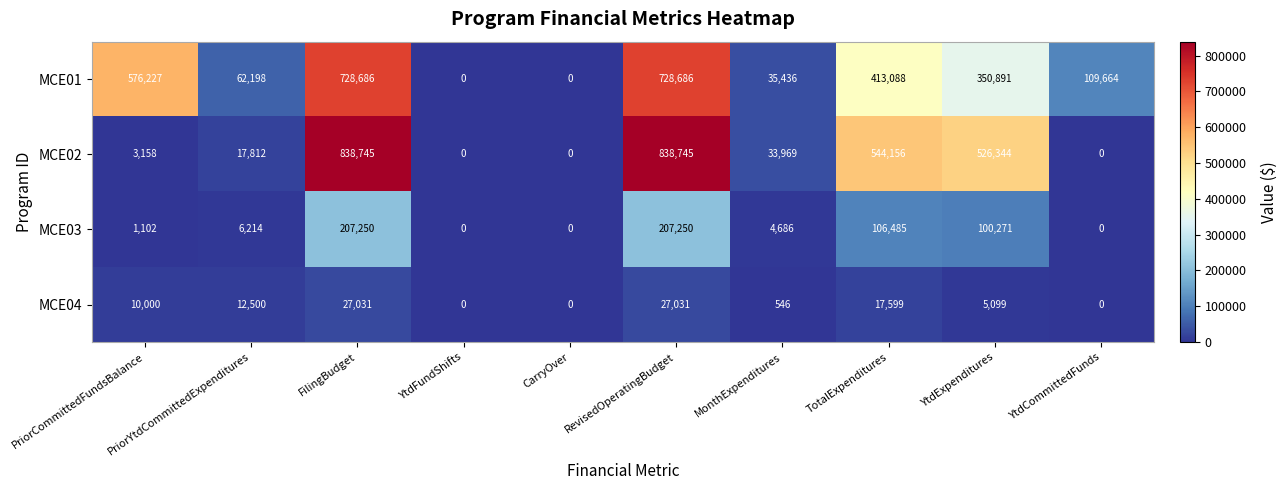

Is it true that MCE04 equals 5099 at YtdExpenditures?

True